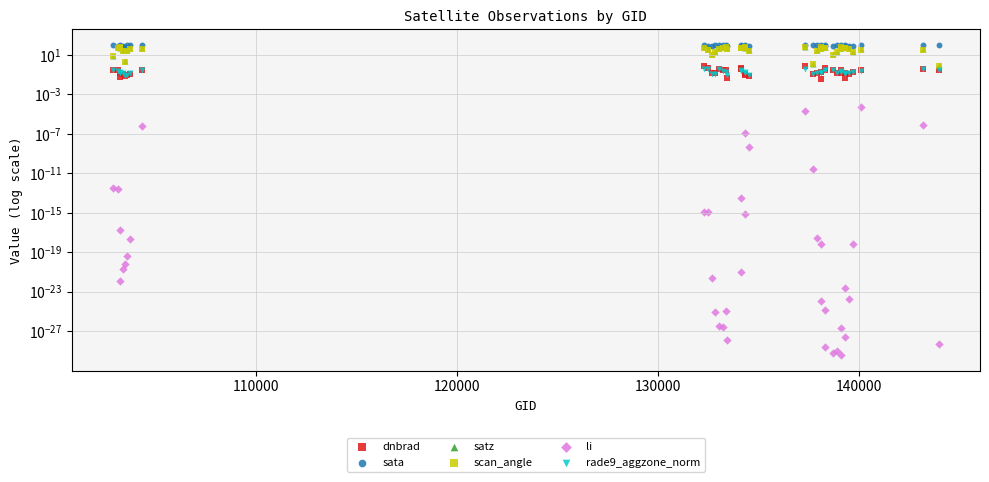

Which series has the largest total across all categories?

sata